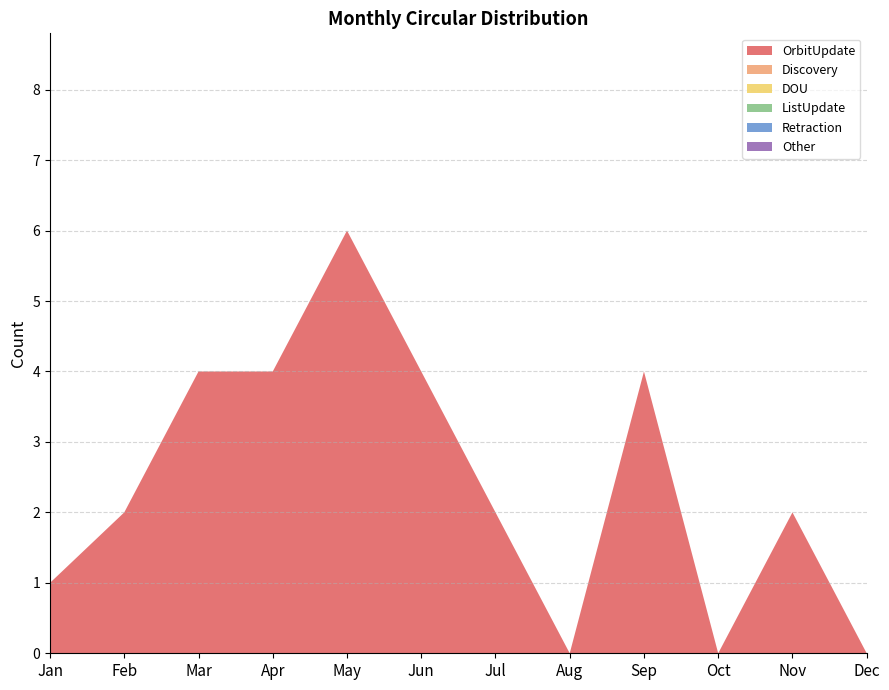

Reading left to right, what are all the values shown in this chart?

OrbitUpdate: Jan=1	Feb=2	Mar=4	Apr=4	May=6	Jun=4	Jul=2	Aug=0	Sep=4	Oct=0	Nov=2	Dec=0
Discovery: Jan=0	Feb=0	Mar=0	Apr=0	May=0	Jun=0	Jul=0	Aug=0	Sep=0	Oct=0	Nov=0	Dec=0
DOU: Jan=0	Feb=0	Mar=0	Apr=0	May=0	Jun=0	Jul=0	Aug=0	Sep=0	Oct=0	Nov=0	Dec=0
ListUpdate: Jan=0	Feb=0	Mar=0	Apr=0	May=0	Jun=0	Jul=0	Aug=0	Sep=0	Oct=0	Nov=0	Dec=0
Retraction: Jan=0	Feb=0	Mar=0	Apr=0	May=0	Jun=0	Jul=0	Aug=0	Sep=0	Oct=0	Nov=0	Dec=0
Other: Jan=0	Feb=0	Mar=0	Apr=0	May=0	Jun=0	Jul=0	Aug=0	Sep=0	Oct=0	Nov=0	Dec=0